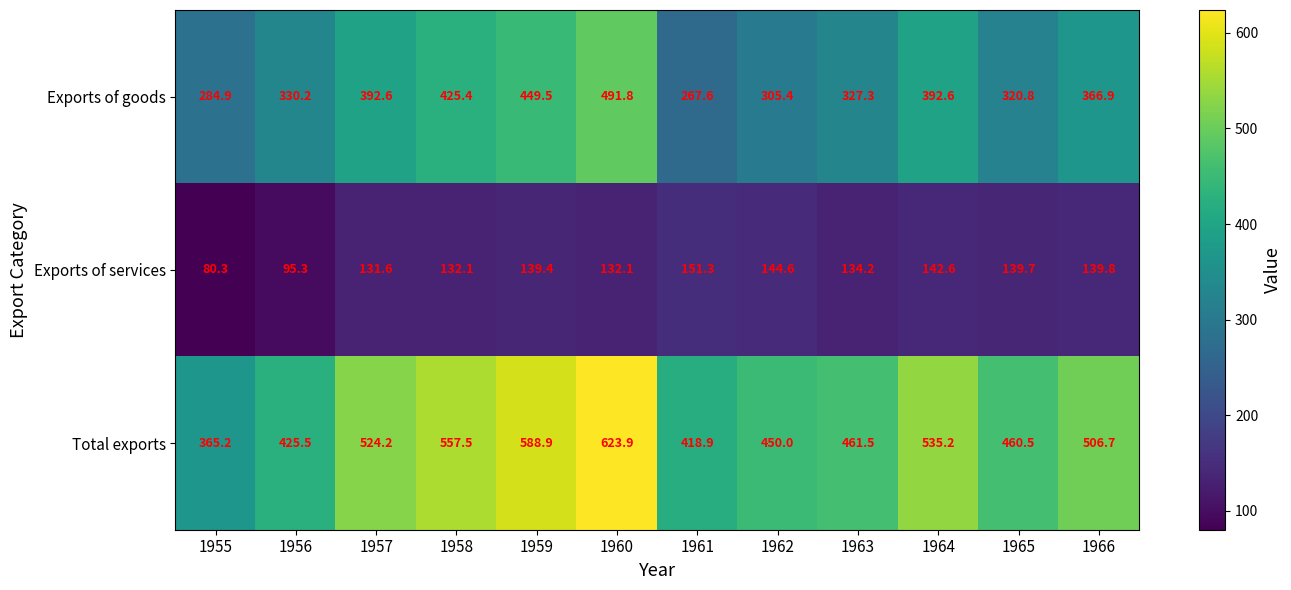

List the series in order of their peak value, lowest first.

Exports of services, Exports of goods, Total exports